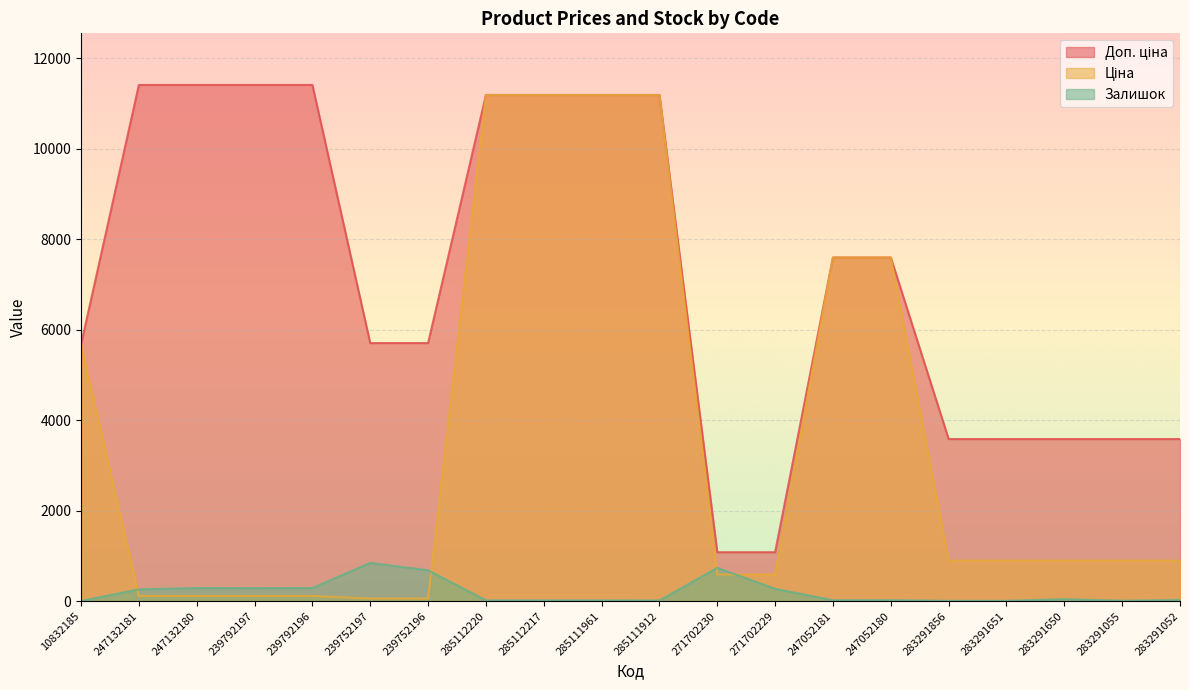

Which series has the largest range (max minus min)?

Ціна